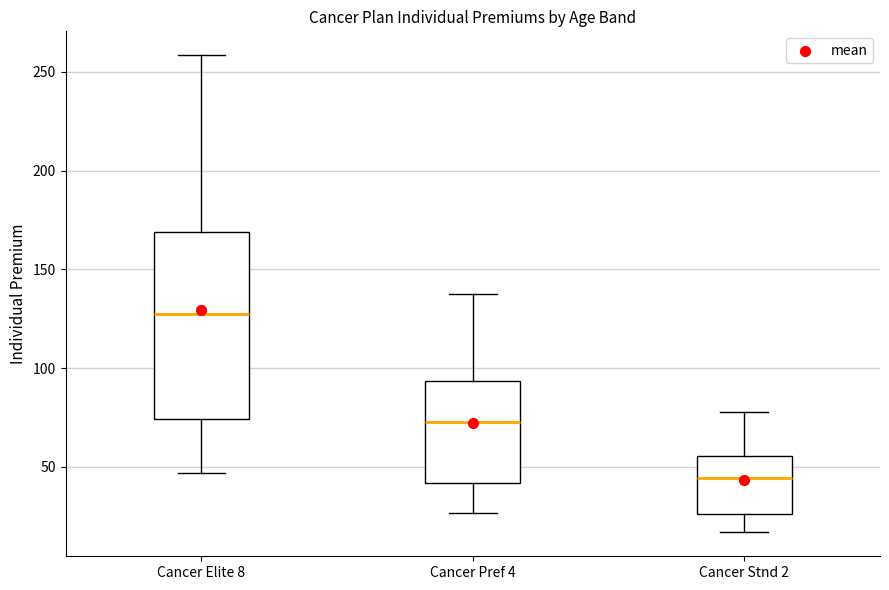

Reading left to right, transcribe this box plot: for each box, give where its median line is, the range the box spans, and where its two whiskers end, as read against the y-axis. The values are not printed on the chart, so give them approximately, as read against the axis.

Cancer Elite 8: median 125, box 75 to 170, whiskers 45 to 260
Cancer Pref 4: median 70, box 40 to 95, whiskers 25 to 135
Cancer Stnd 2: median 45, box 25 to 55, whiskers 15 to 80